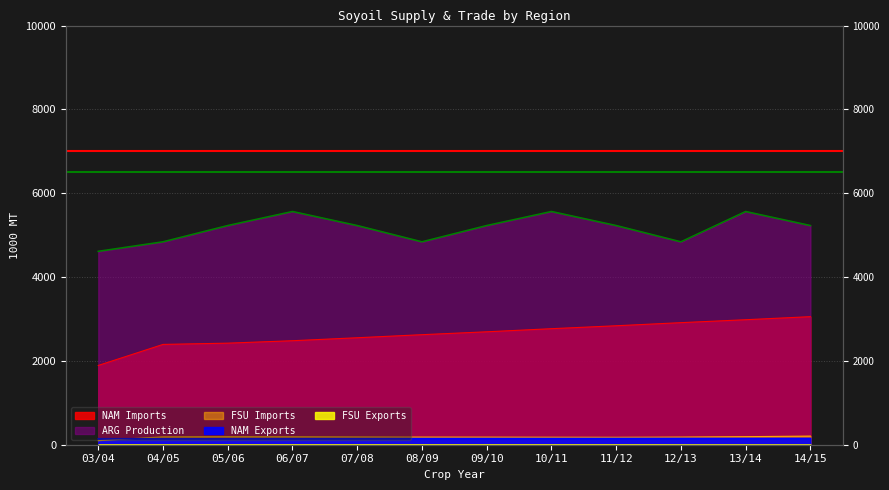

What is the total value across all series at 06/07?

8379